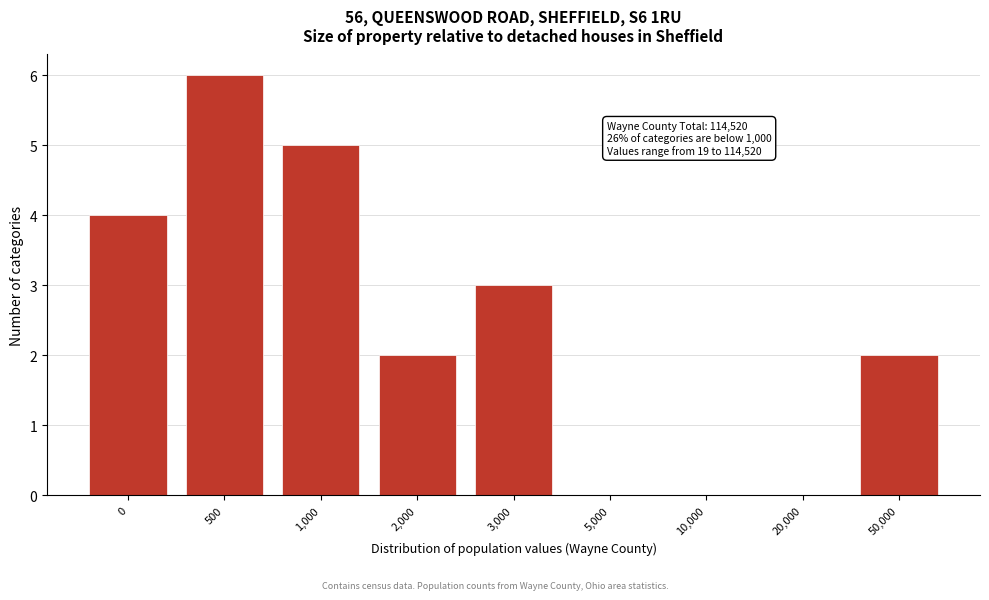

Reading right to left, list all the values displayed in this chart.

50,000=2	20,000=0	10,000=0	5,000=0	3,000=3	2,000=2	1,000=5	500=6	0=4